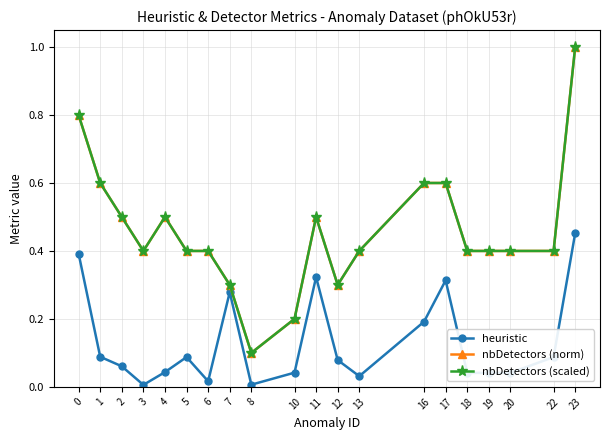

At which label does nbDetectors (scaled) reach its peak?

23